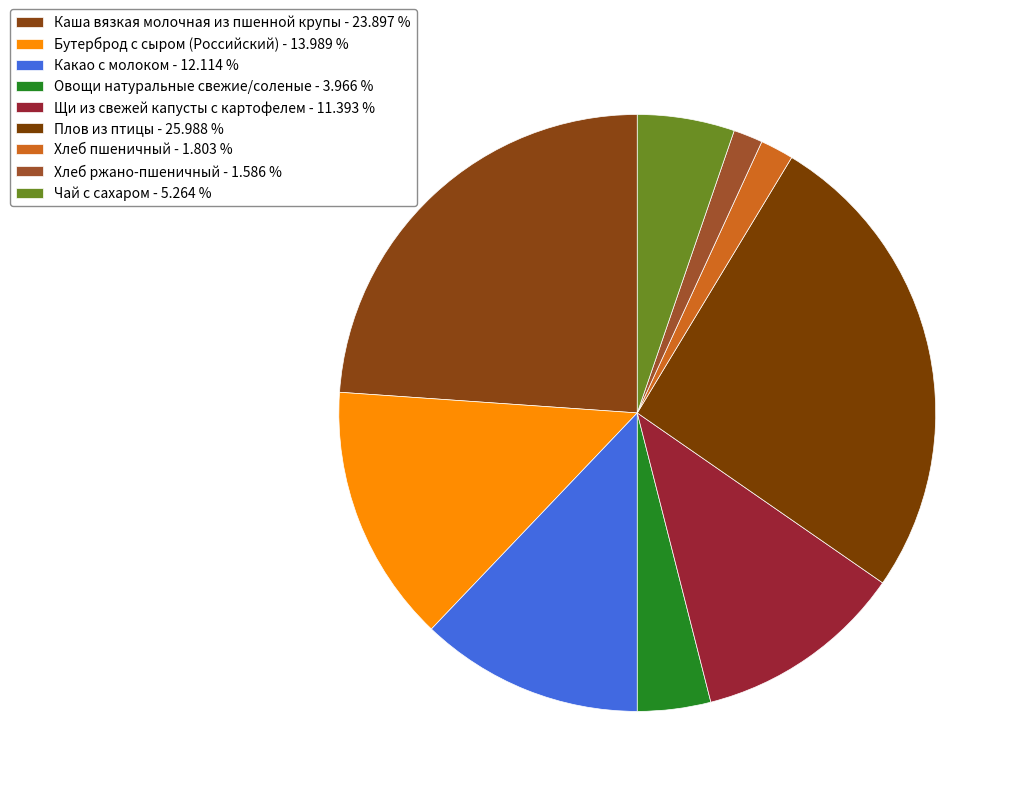

Is it true that Бутерброд с сыром (Российский) is 14% of the pie?

True